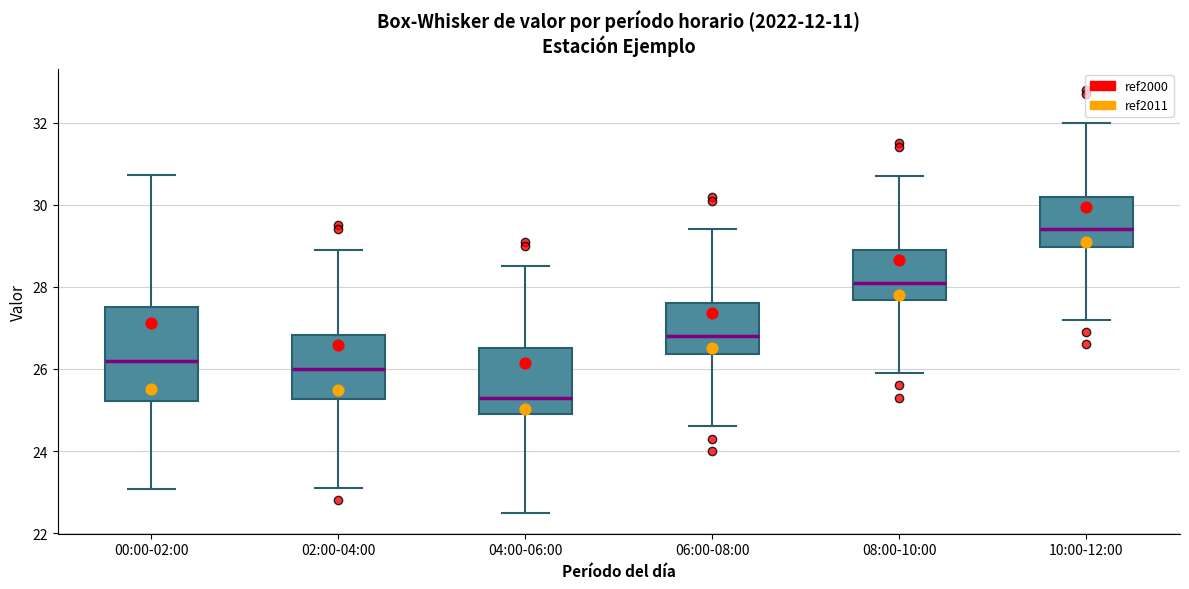

Reading left to right, transcribe this box plot: for each box, give where its median line is, the range the box spans, and where its two whiskers end, as read against the y-axis. The values are not printed on the chart, so give them approximately, as read against the axis.

00:00-02:00: median 26.2, box 25.2 to 27.6, whiskers 23.0 to 30.8
02:00-04:00: median 26.0, box 25.2 to 26.8, whiskers 23.2 to 29.0
04:00-06:00: median 25.4, box 25.0 to 26.6, whiskers 22.6 to 28.6
06:00-08:00: median 26.8, box 26.4 to 27.6, whiskers 24.6 to 29.4
08:00-10:00: median 28.2, box 27.6 to 29.0, whiskers 26.0 to 30.8
10:00-12:00: median 29.4, box 29.0 to 30.2, whiskers 27.2 to 32.0